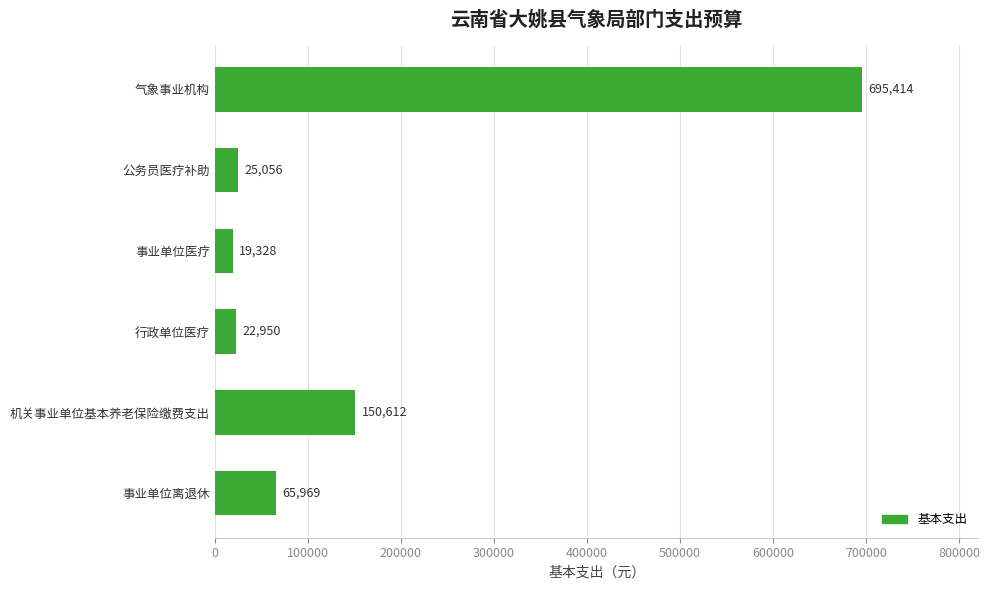

How many data points does each series have?

6